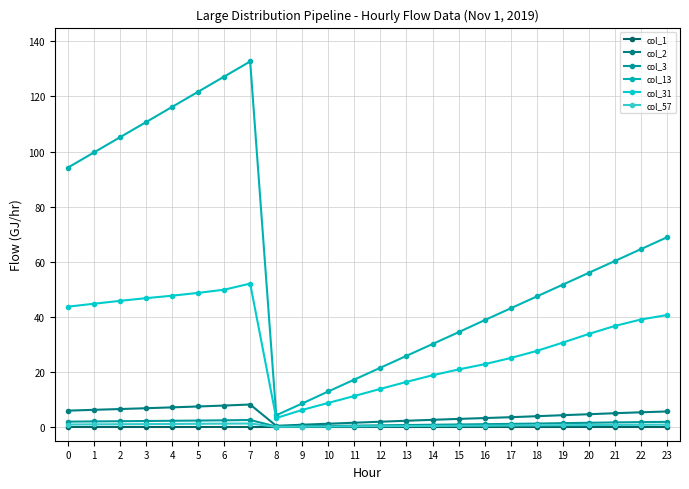

At how many categories does at least one series exceed 70?

8